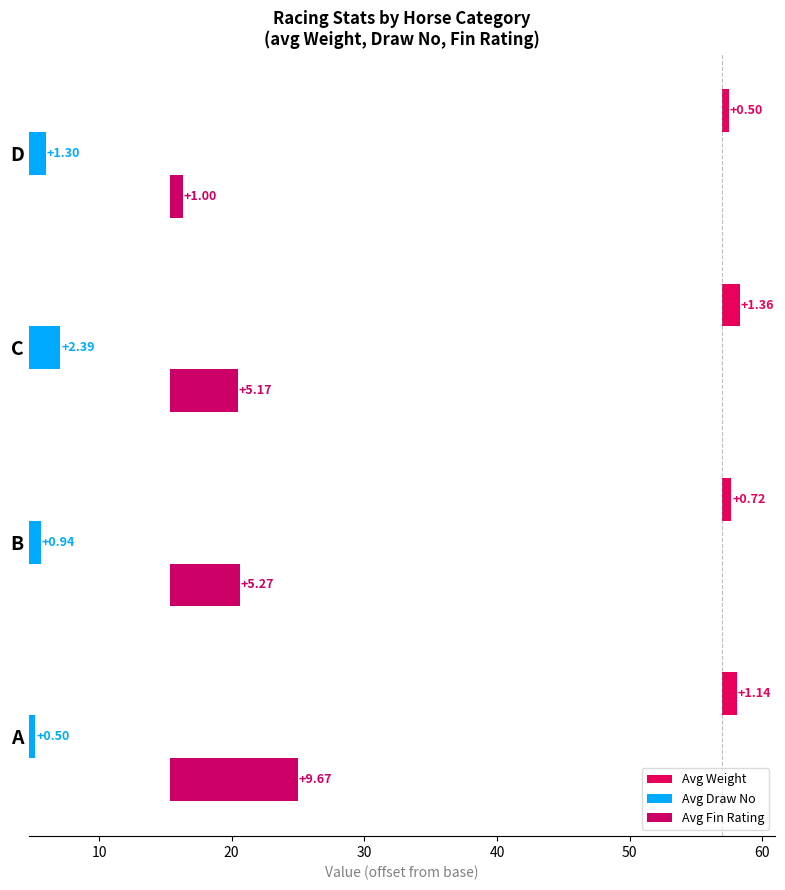

Reading right to left, list all the values displayed in this chart.

Avg Weight: 0.5	1.4	0.7	1.1
Avg Draw No: 1.3	2.4	0.9	0.5
Avg Fin Rating: 1.0	5.2	5.3	9.7